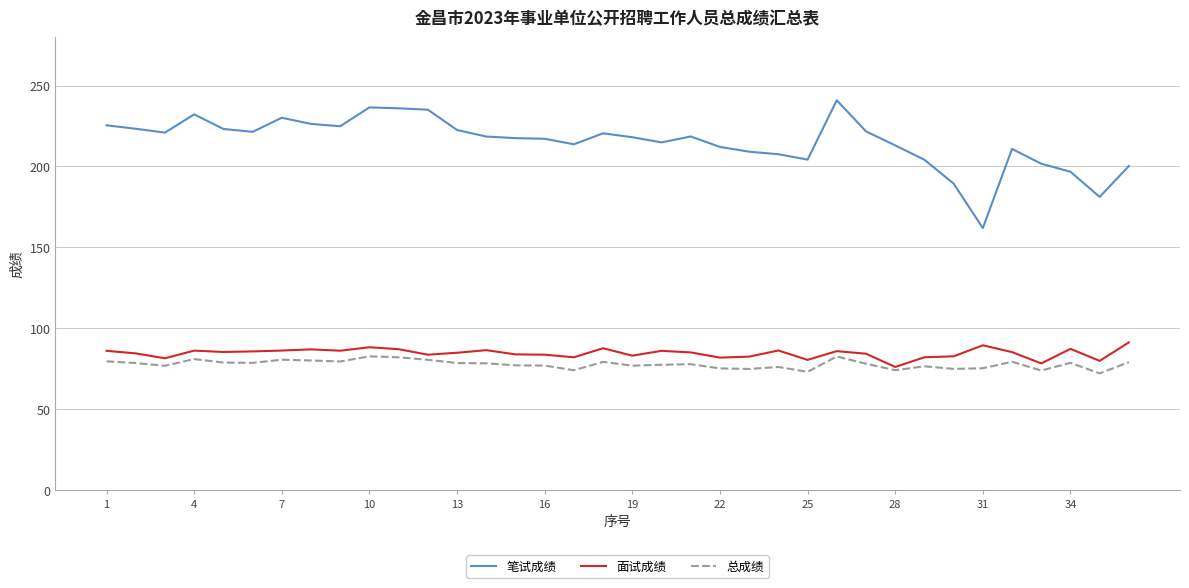

What is the highest value of the 面试成绩 series?

91.2